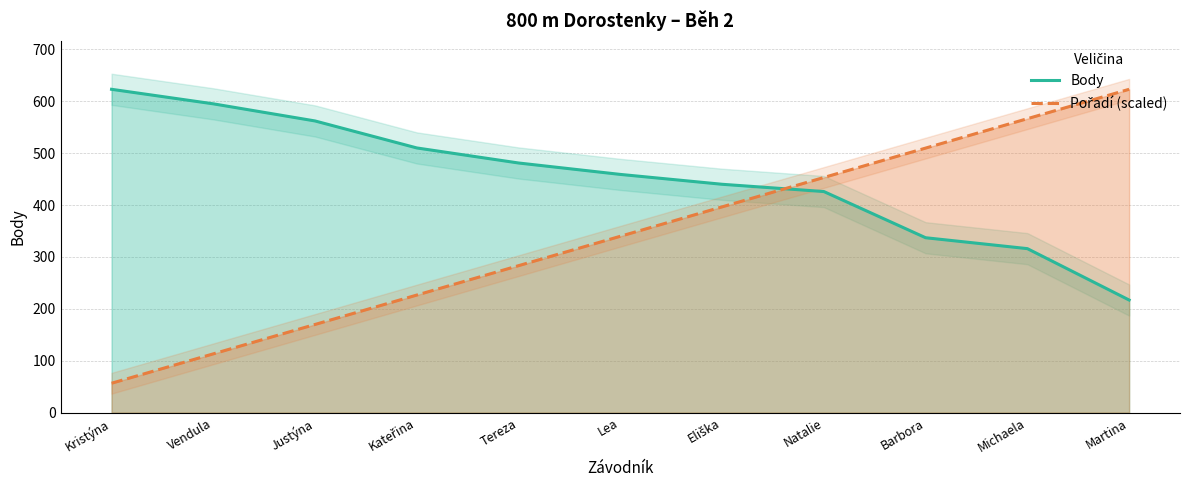

What is the approximate value of Body at Martina?

217.0